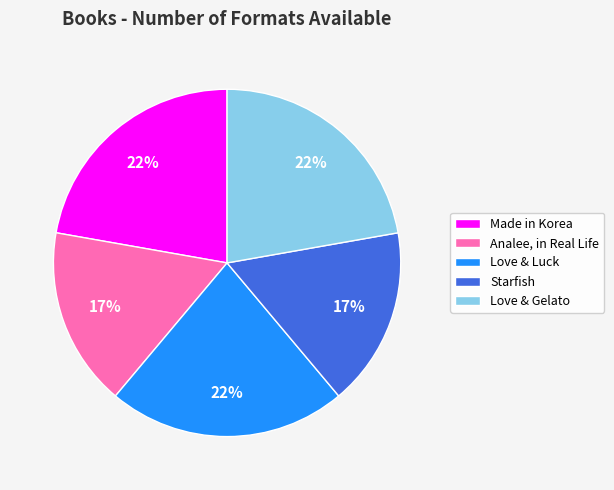

Is there a majority slice in this chart?

No